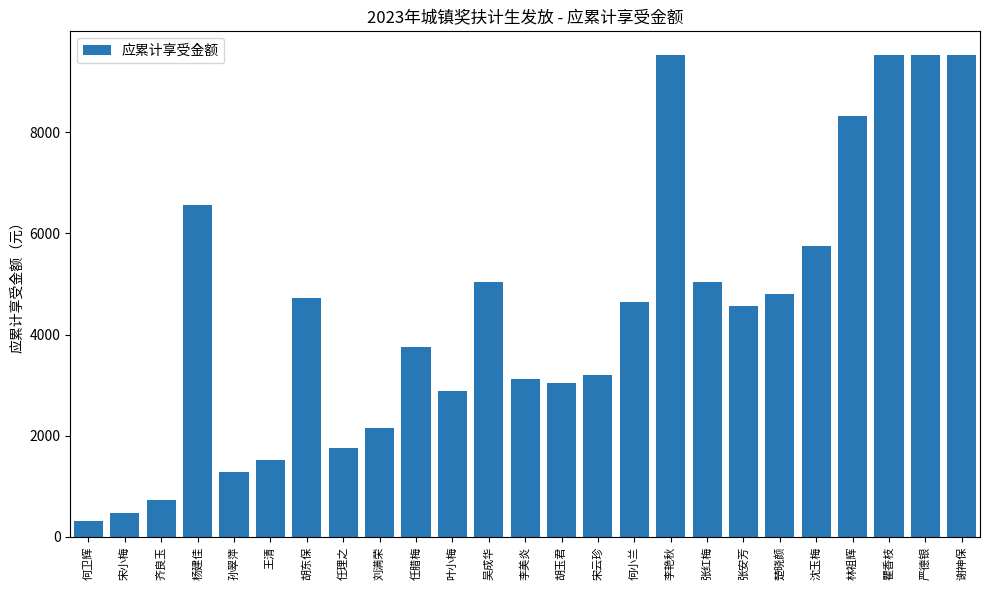

The chart shows a value of 9520 at 瞿香枝. True or false?

True